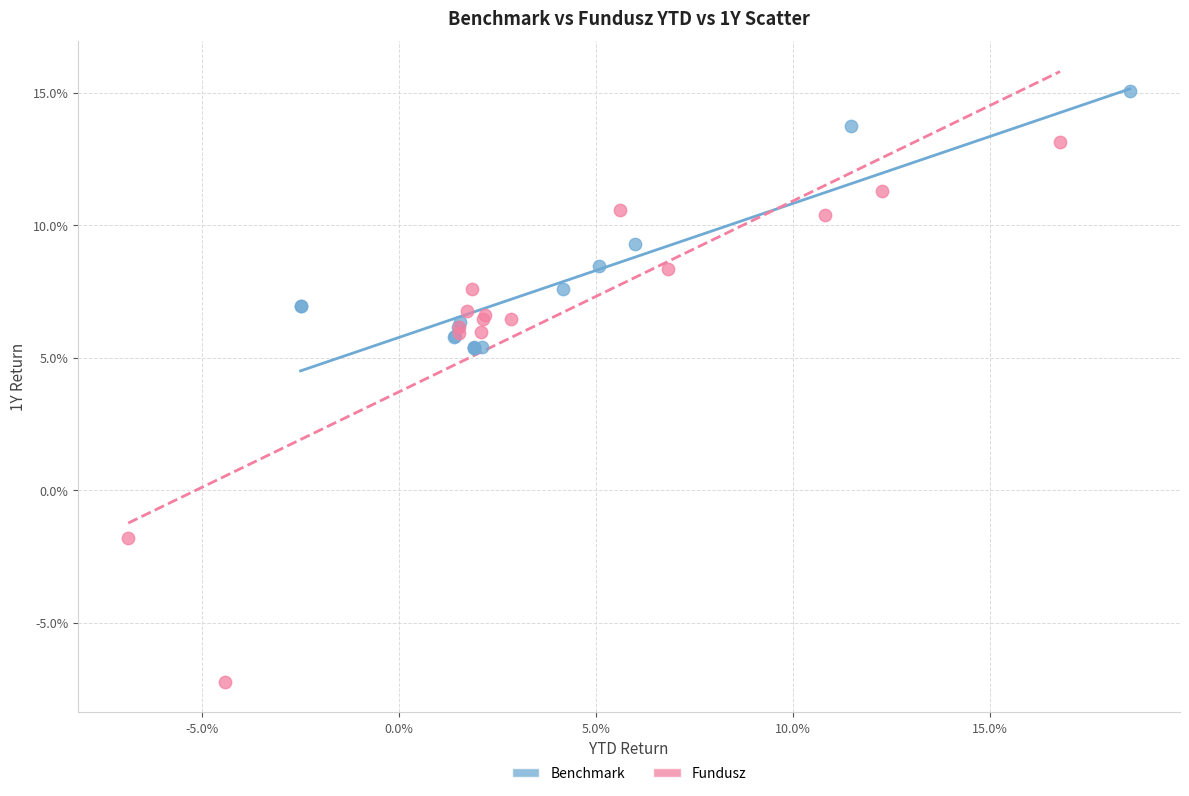

Which series contains the lowest Y value?

Fundusz